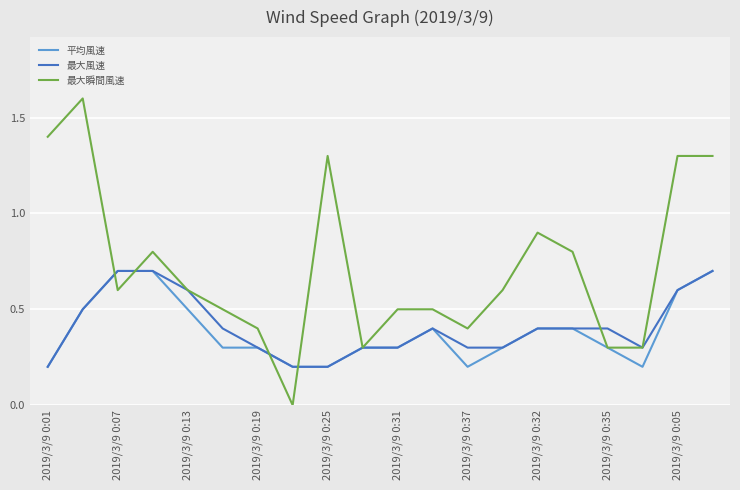

Which series has the largest total across all categories?

最大瞬間風速